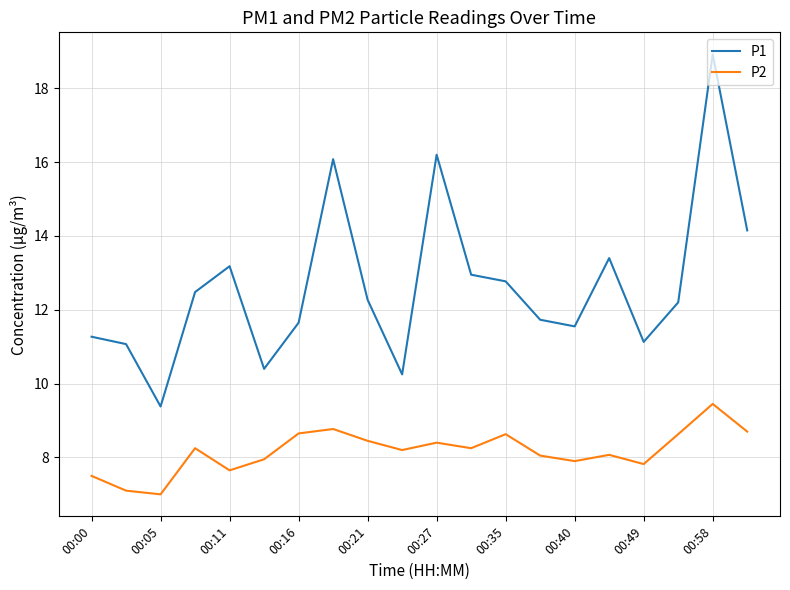

True or false: P2 and P1 intersect in this chart.

False